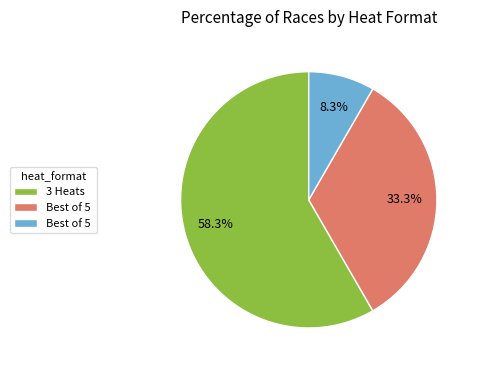

Is there any slice that represents more than half of the pie?

Yes